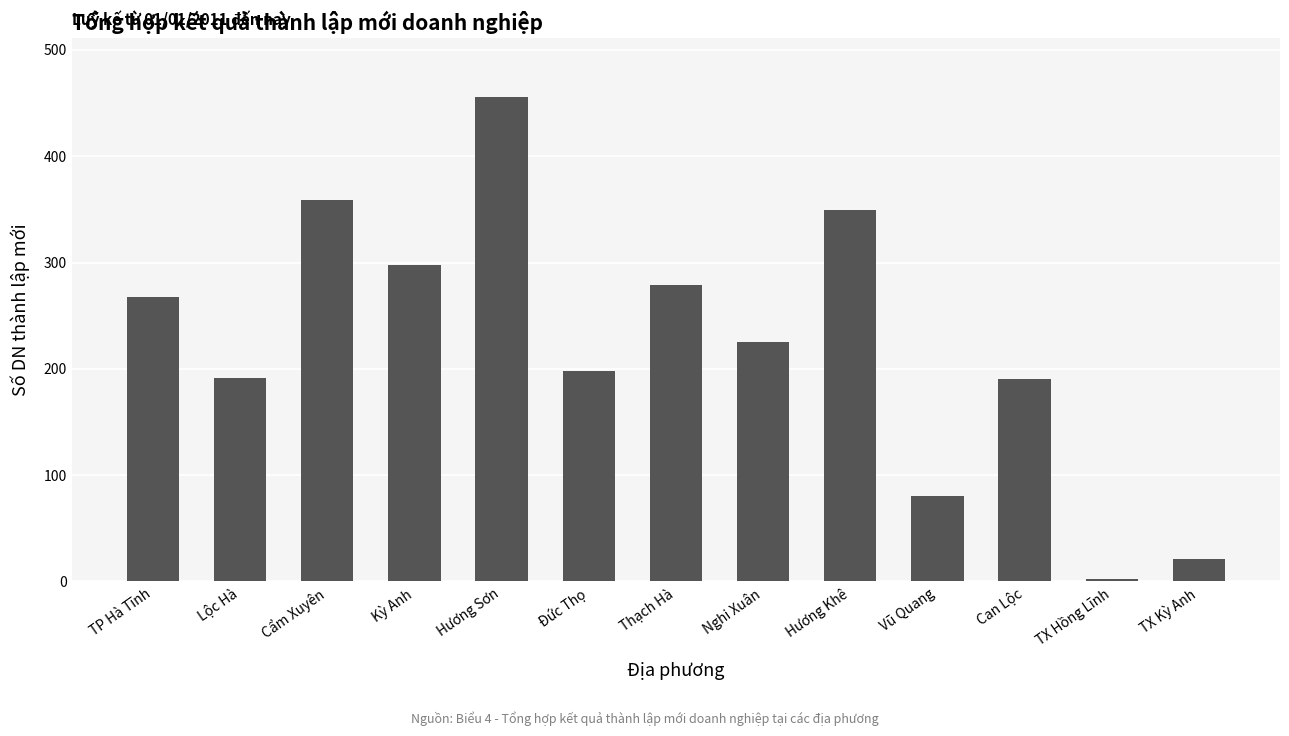

Which has a higher value, Cẩm Xuyên or Nghi Xuân?

Cẩm Xuyên